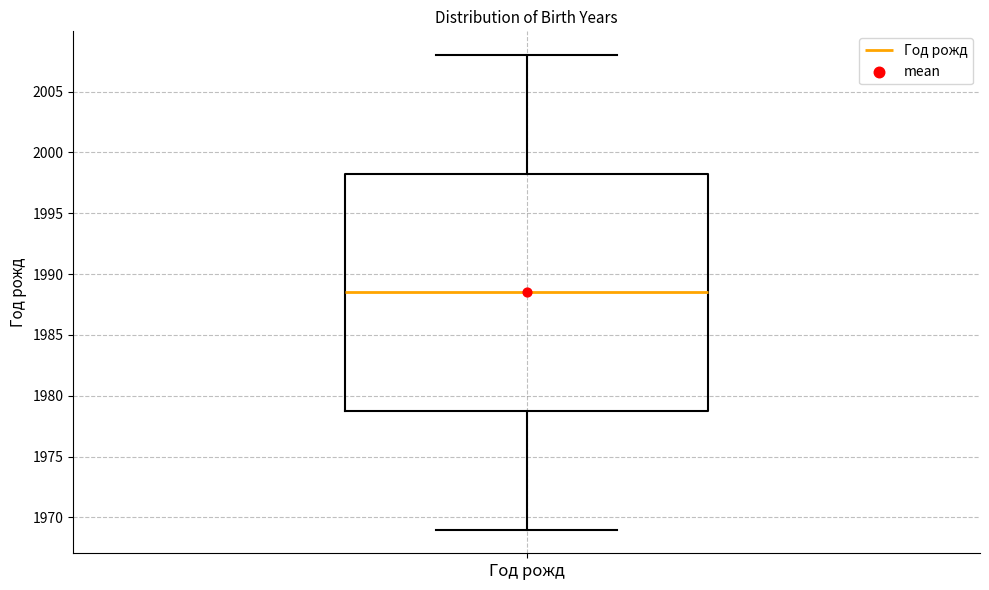

Transcribe this box plot: give where the median line is, the range the box spans, and where the two whiskers end, as read against the y-axis. The values are not printed on the chart, so give them approximately, as read against the axis.

median 1988.5, box 1979.0 to 1998.5, whiskers 1969.0 to 2008.0